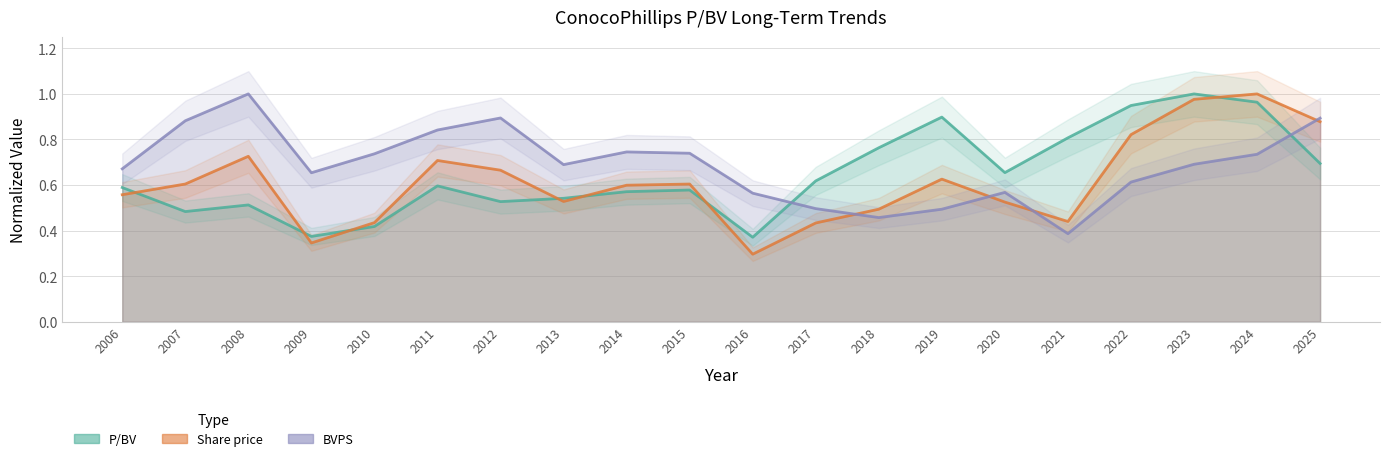

What is the difference between the maximum and second lowest values in the Share price series?

0.7